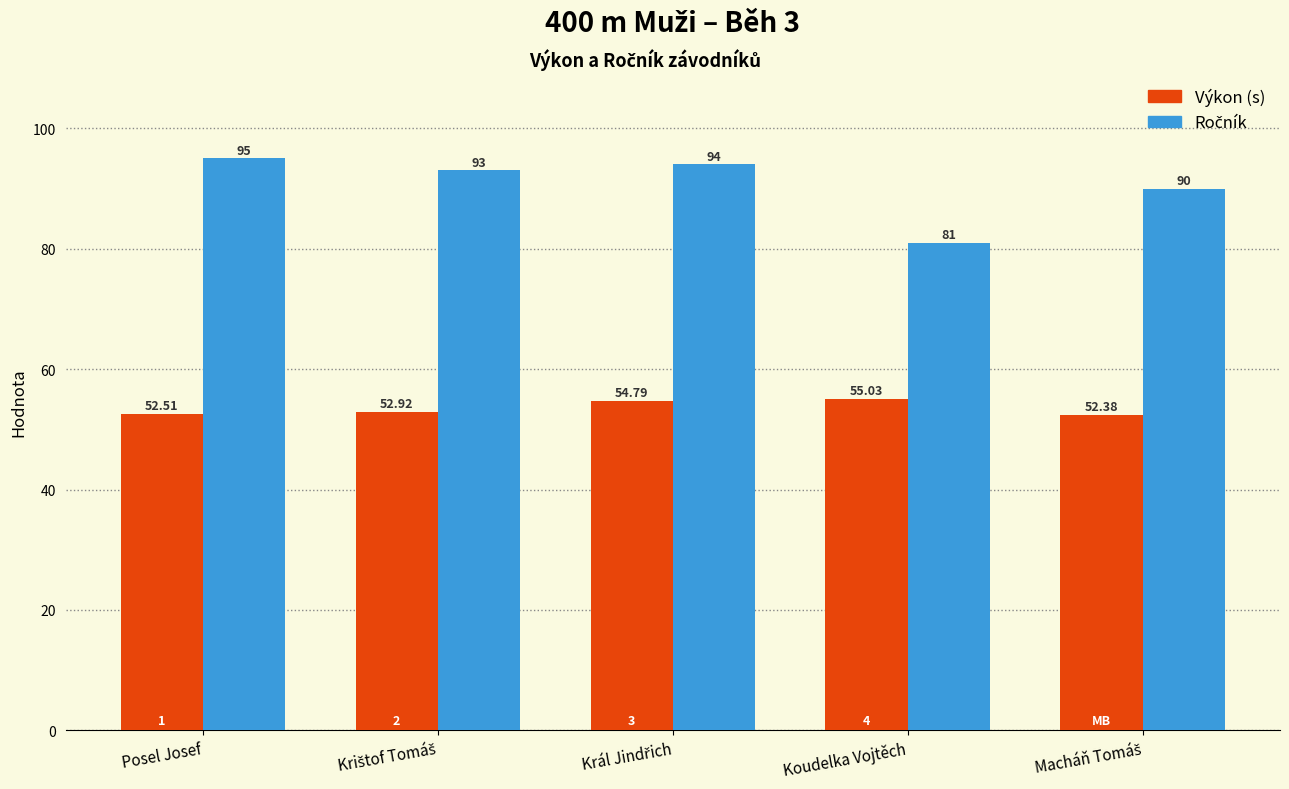

Count the Výkon (s) values in the range 52 to 54.

3